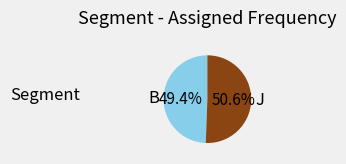

How many segments does this pie chart have?

2